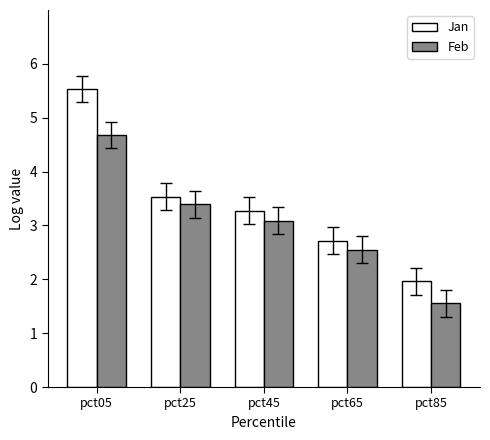

What is the sum of the Feb values at pct25 and pct05?

8.1